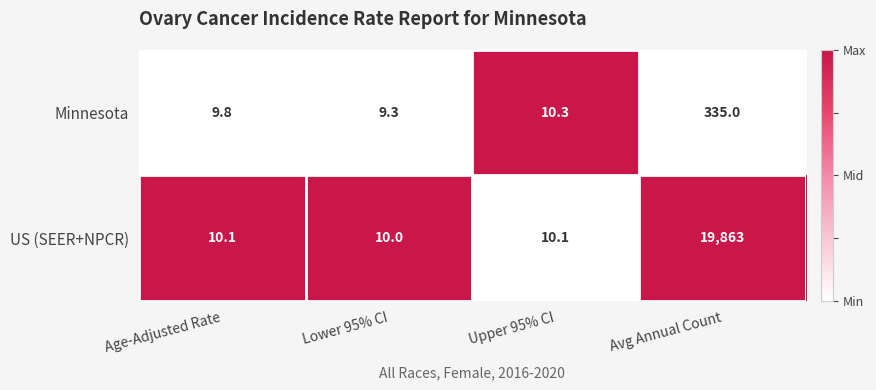

Which series has the largest total across all categories?

US (SEER+NPCR)